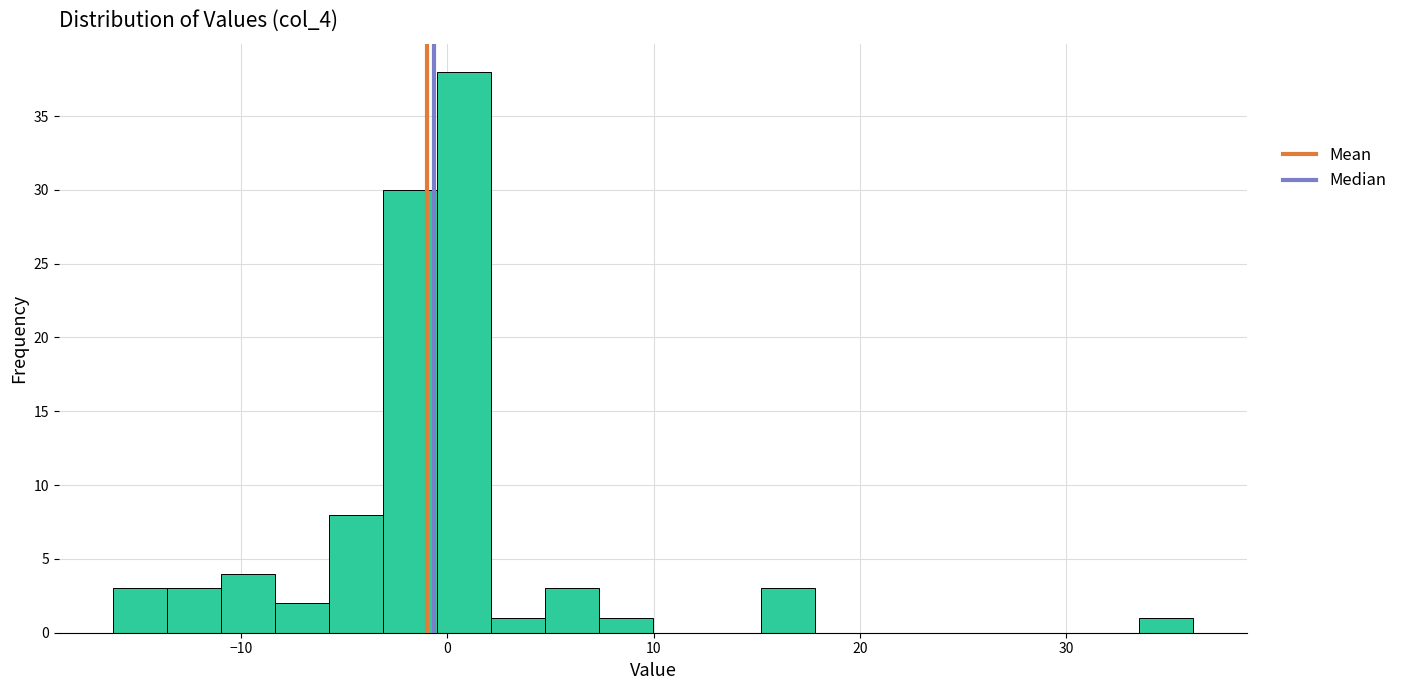

Around what value on the x-axis is the tallest bar? Give the approximate position of its centre, as read against the axis.

1